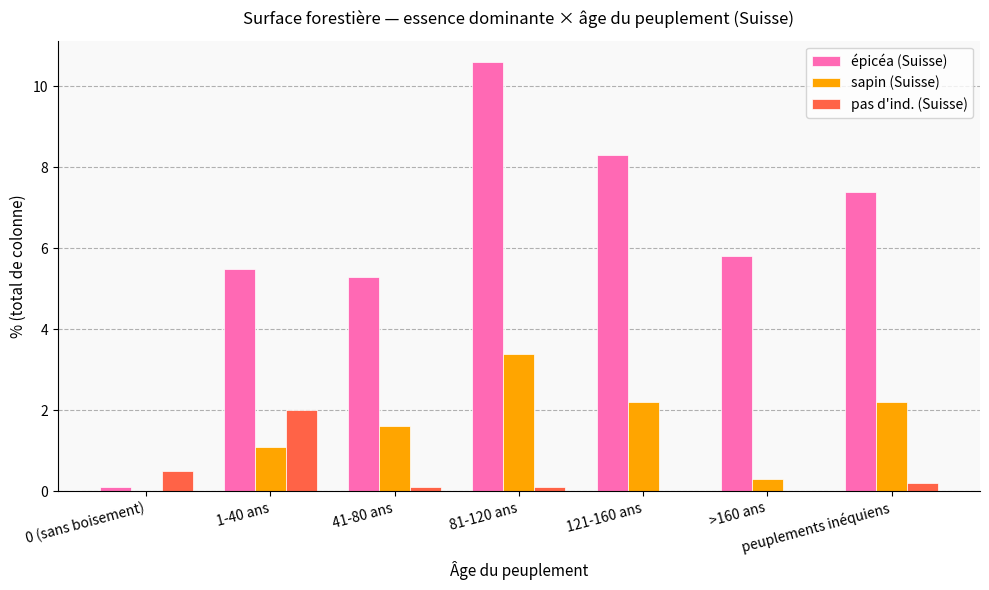

The pas d'ind. (Suisse) series shows 0.7 at >160 ans. True or false?

False